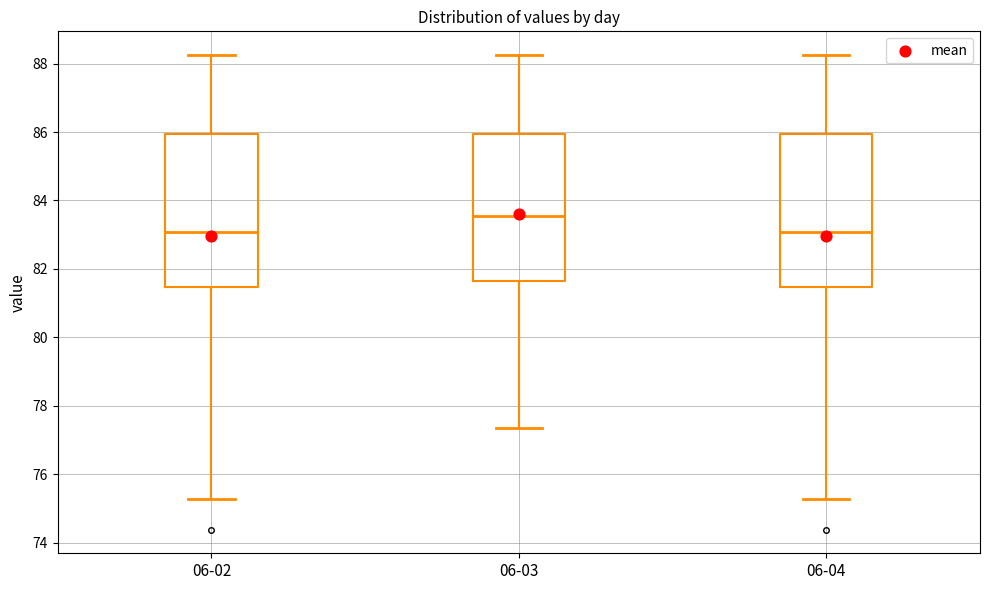

Reading left to right, transcribe this box plot: for each box, give where its median line is, the range the box spans, and where its two whiskers end, as read against the y-axis. The values are not printed on the chart, so give them approximately, as read against the axis.

06-02: median 83.0, box 81.4 to 86.0, whiskers 75.2 to 88.2
06-03: median 83.6, box 81.6 to 86.0, whiskers 77.4 to 88.2
06-04: median 83.0, box 81.4 to 86.0, whiskers 75.2 to 88.2